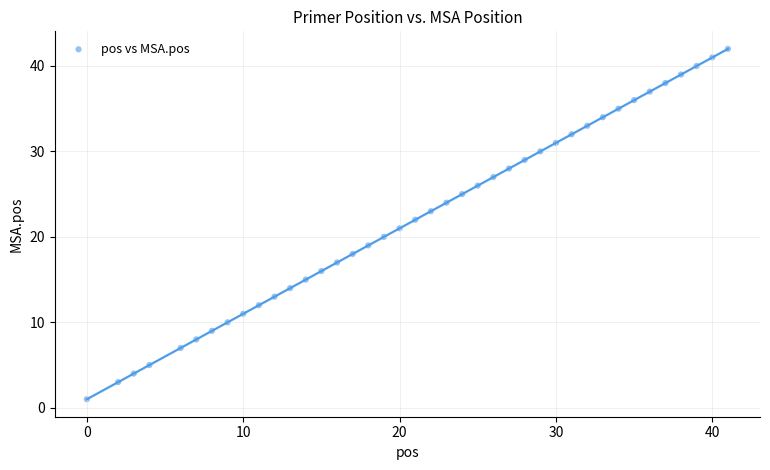

What is the range of Y values (max minus min)?

41